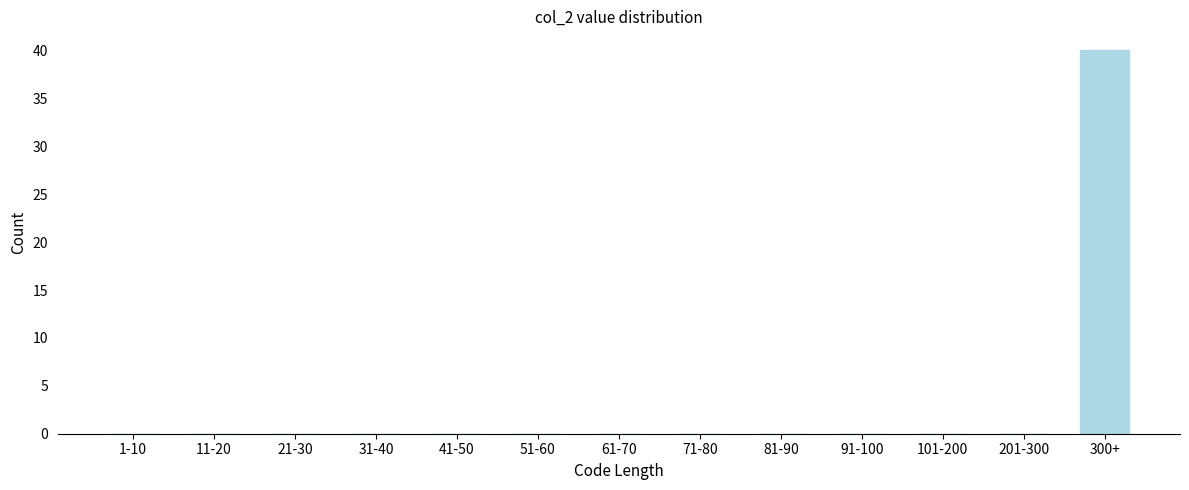

Reading right to left, transcribe all the data shown in this chart.

300+=40	201-300=0	101-200=0	91-100=0	81-90=0	71-80=0	61-70=0	51-60=0	41-50=0	31-40=0	21-30=0	11-20=0	1-10=0